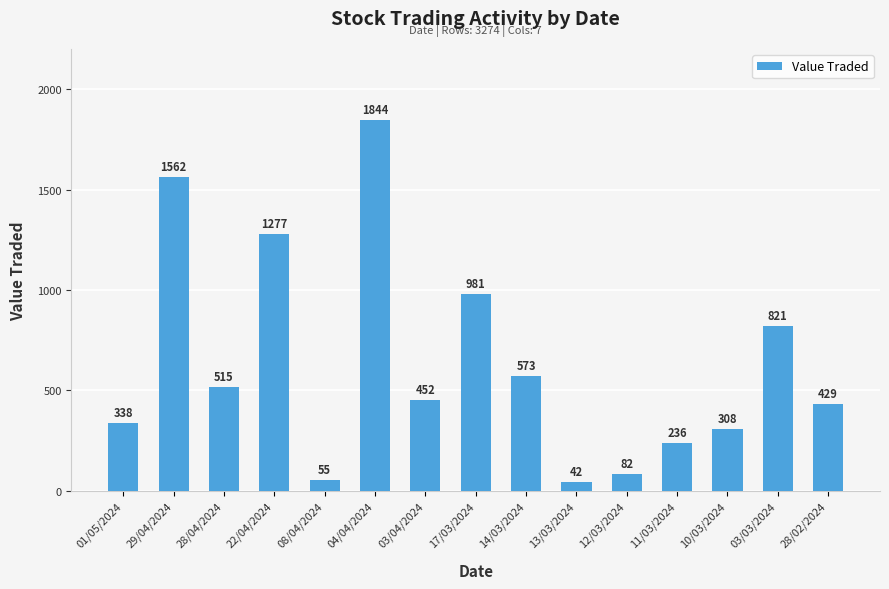

What position from the left is 28/02/2024?

15